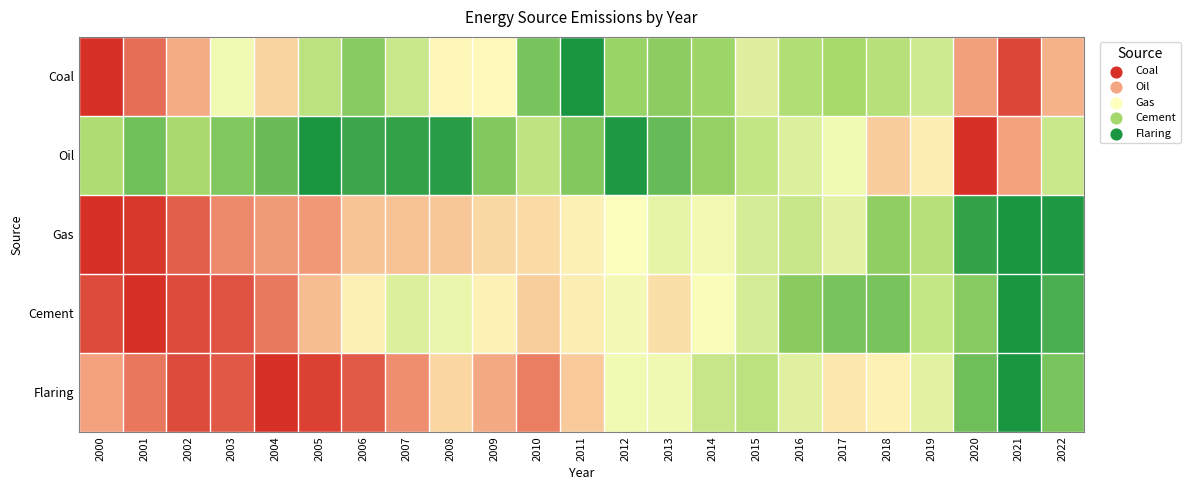

Which category has the lowest value across all series?

2000